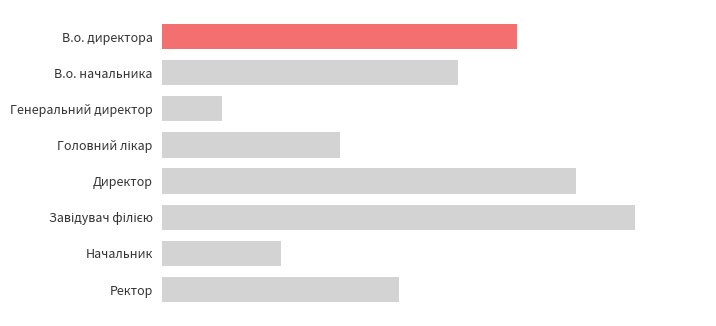

Are the bars horizontal?

Yes